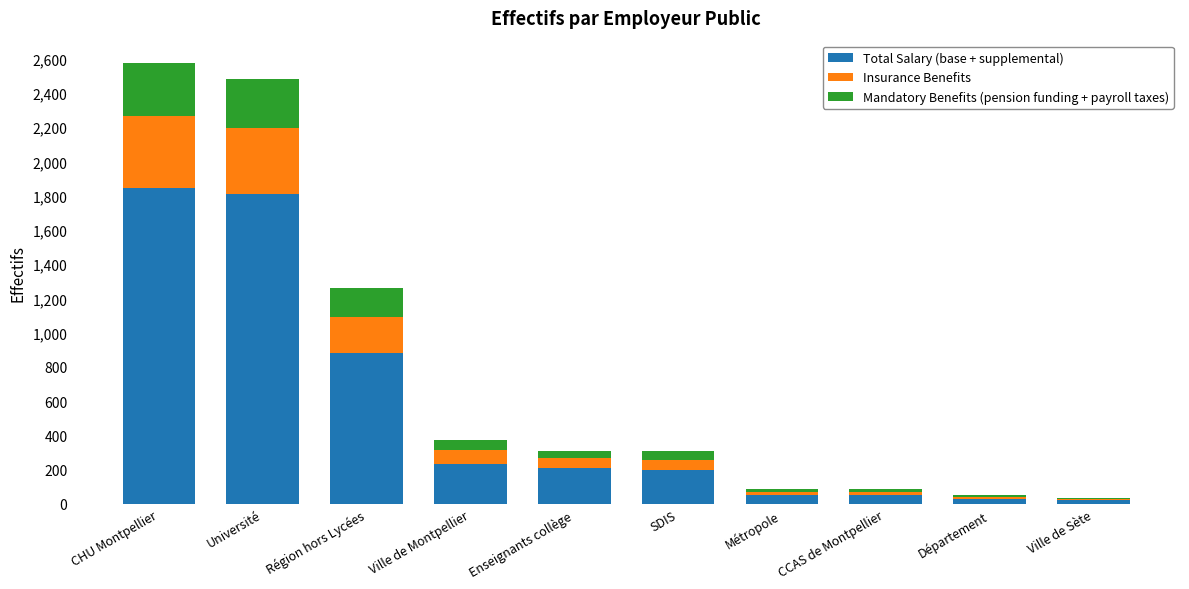

What is the maximum value for Total Salary (base + supplemental)?

1846